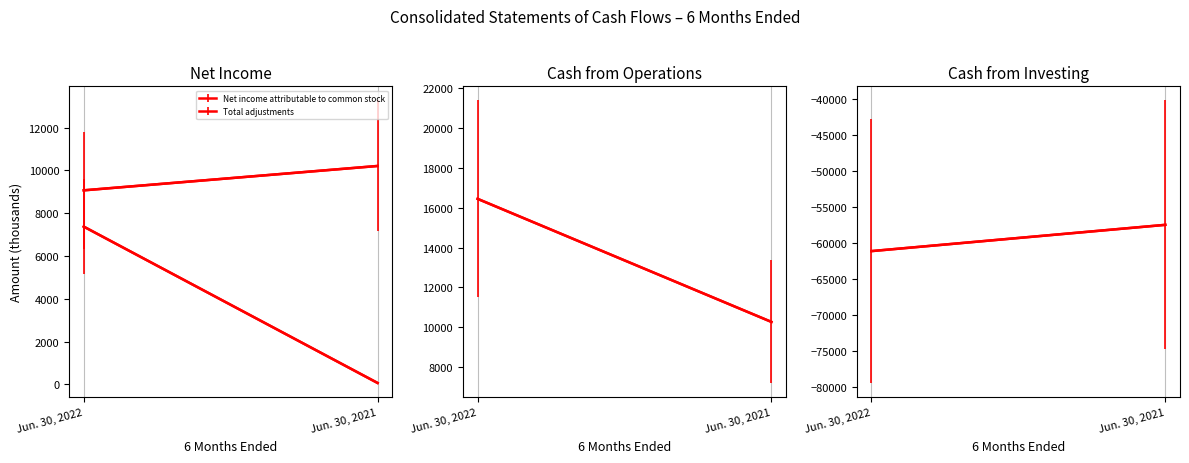

At how many categories does at least one series exceed -47681?

2